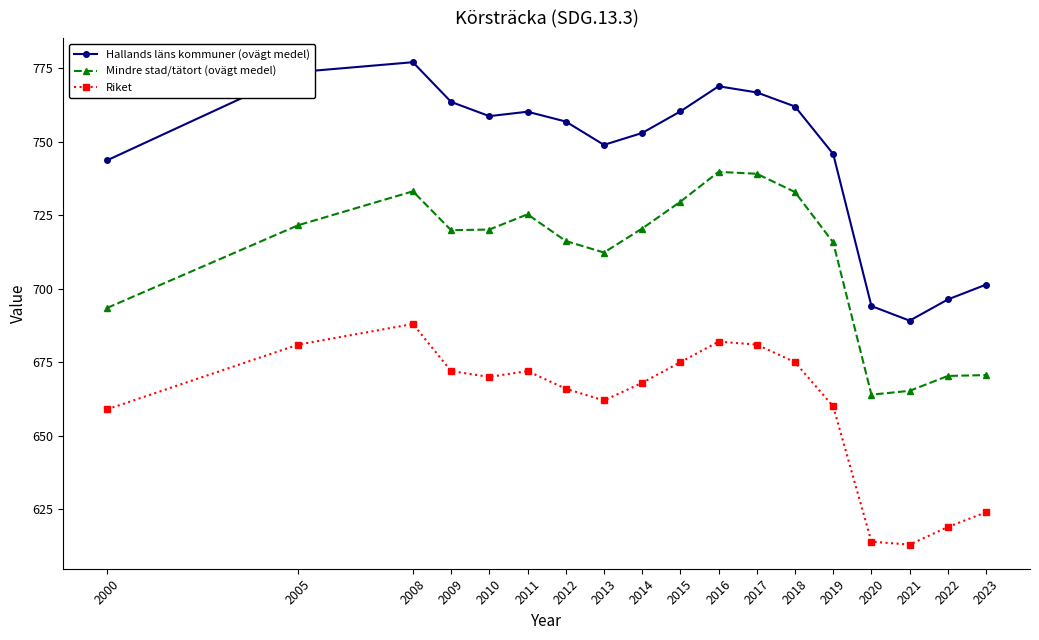

At which category does Mindre stad/tätort (ovägt medel) reach its first local peak?

2008